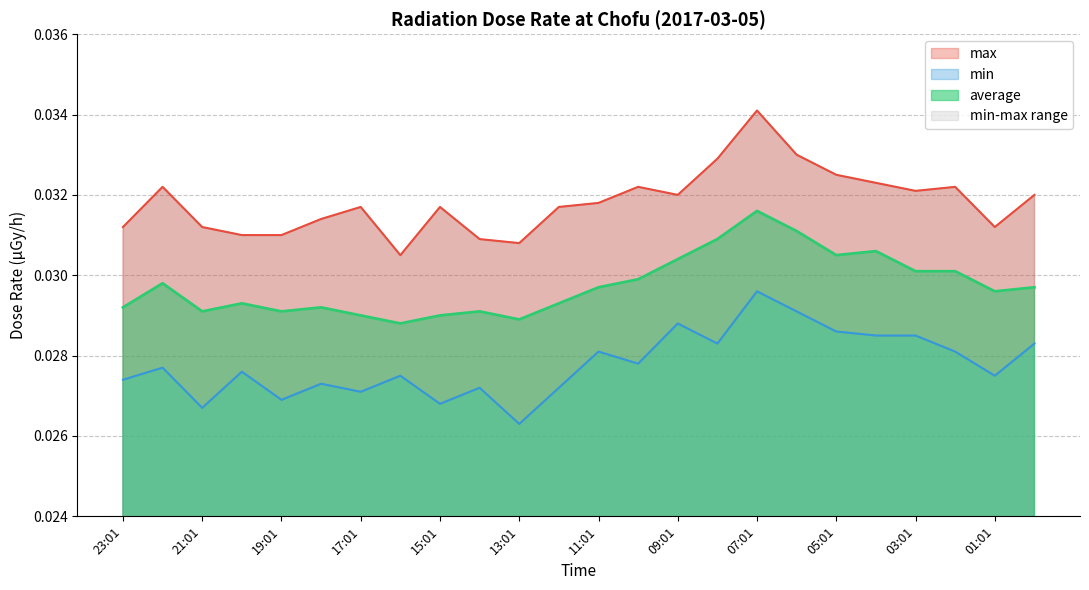

Which category has the highest value in the max series?

07:01